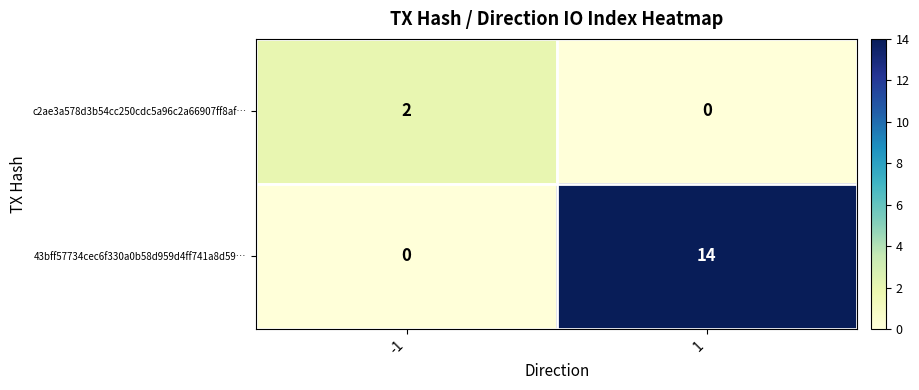

True or false: c2ae3a578d3b54cc250cdc5a96c2a66907ff8af… has a value of 1 at -1.

False